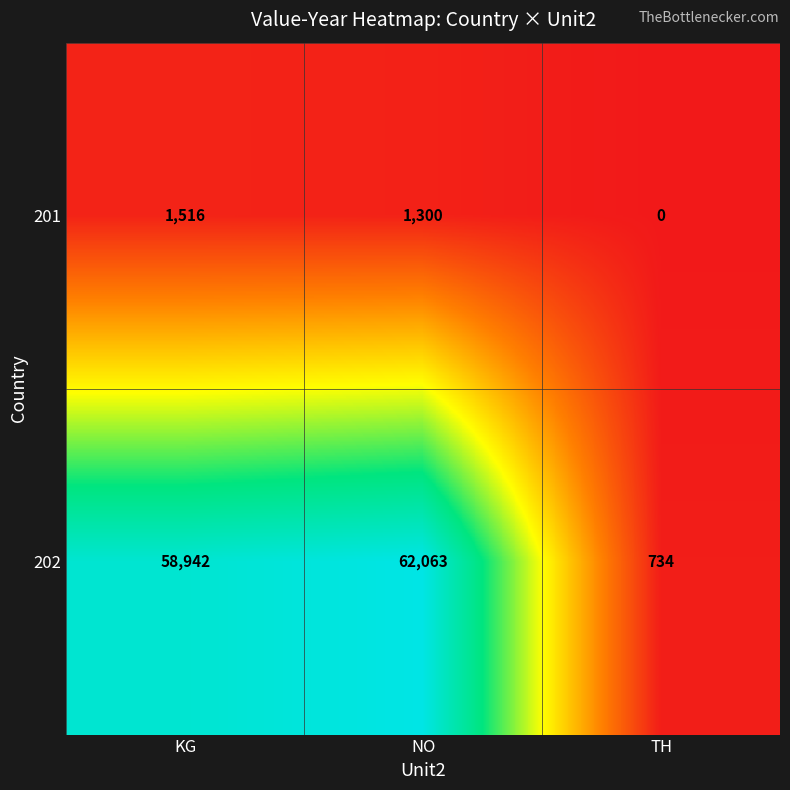

What is the difference between the 201 values at TH and NO?

1300